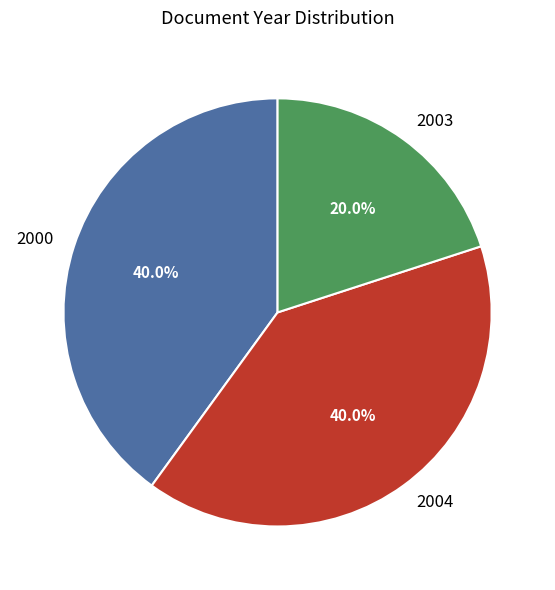

Is there any slice that represents more than half of the pie?

No